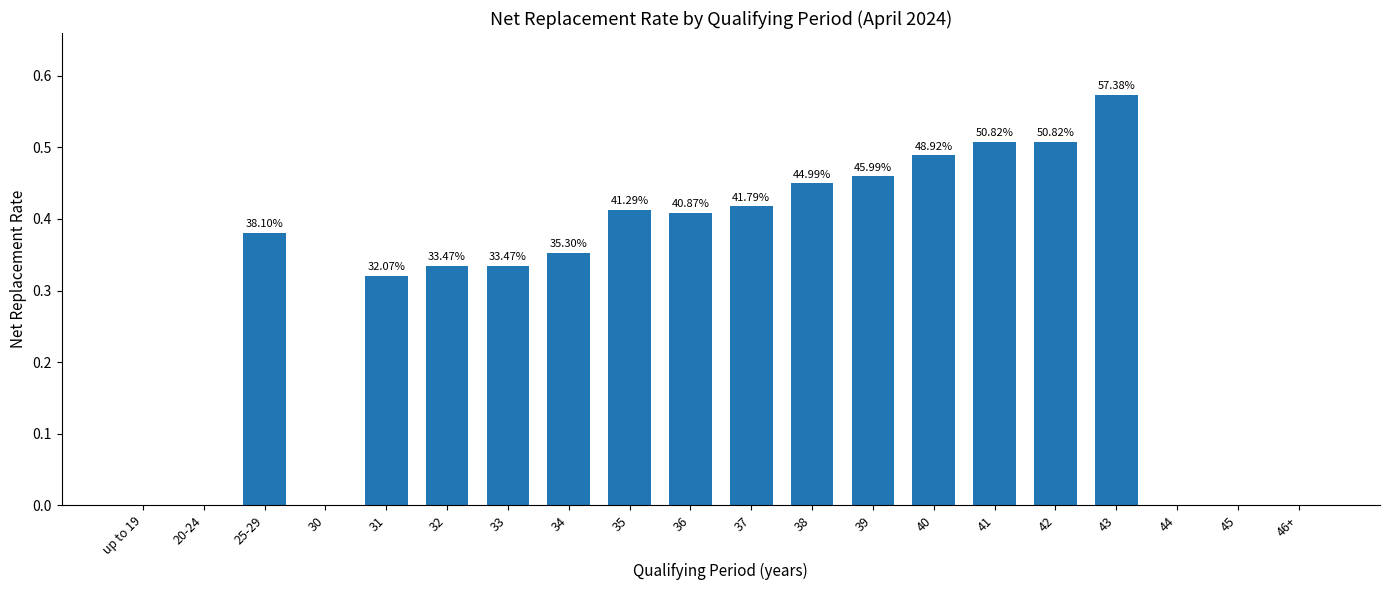

Is it true that the value at 38 is 0.4?

True